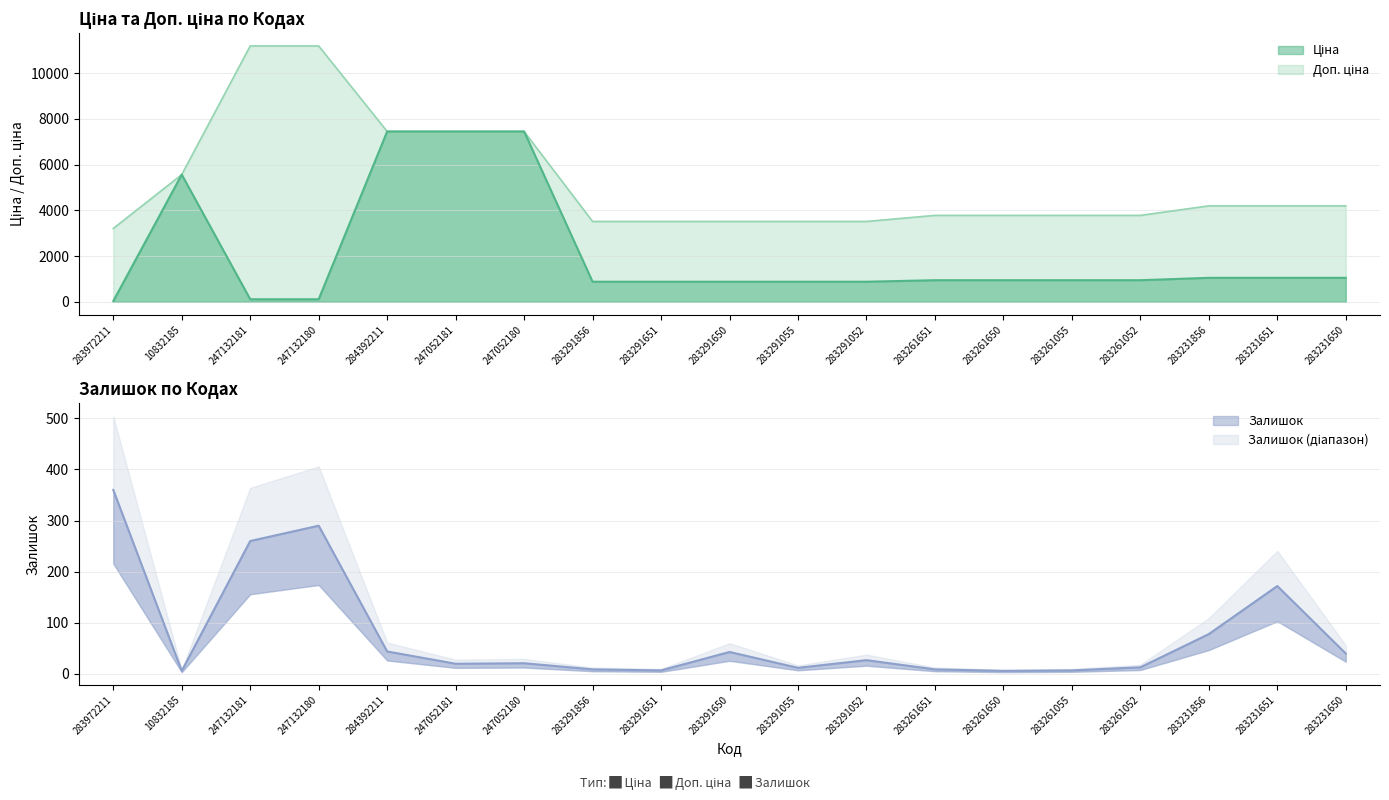

Rank the series by their average value, from lowest to highest.

Залишок, Ціна, Доп. ціна